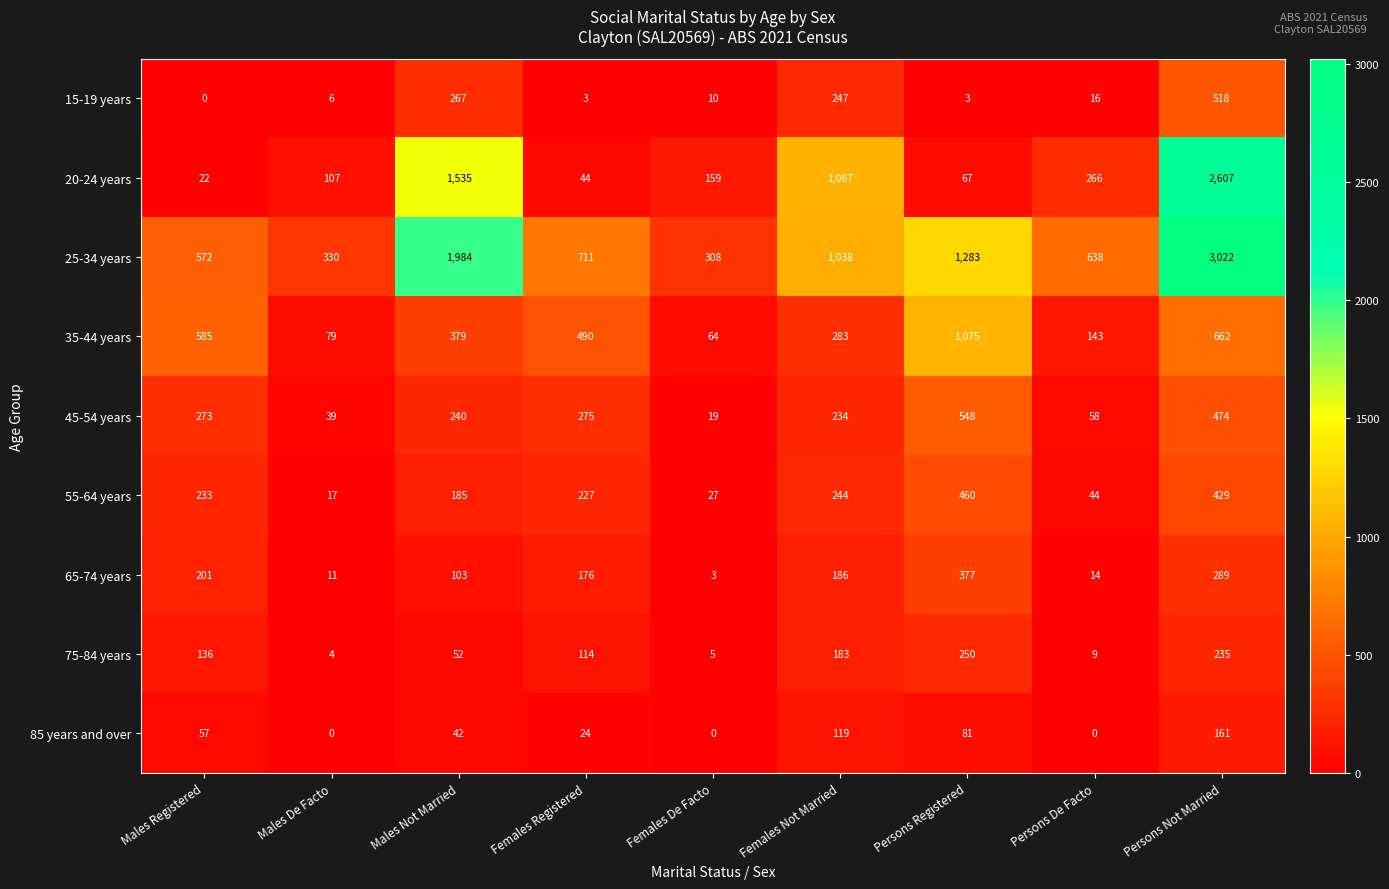

Rank the series at Females Not Married from highest to lowest value.

20-24 years, 25-34 years, 35-44 years, 15-19 years, 55-64 years, 45-54 years, 65-74 years, 75-84 years, 85 years and over